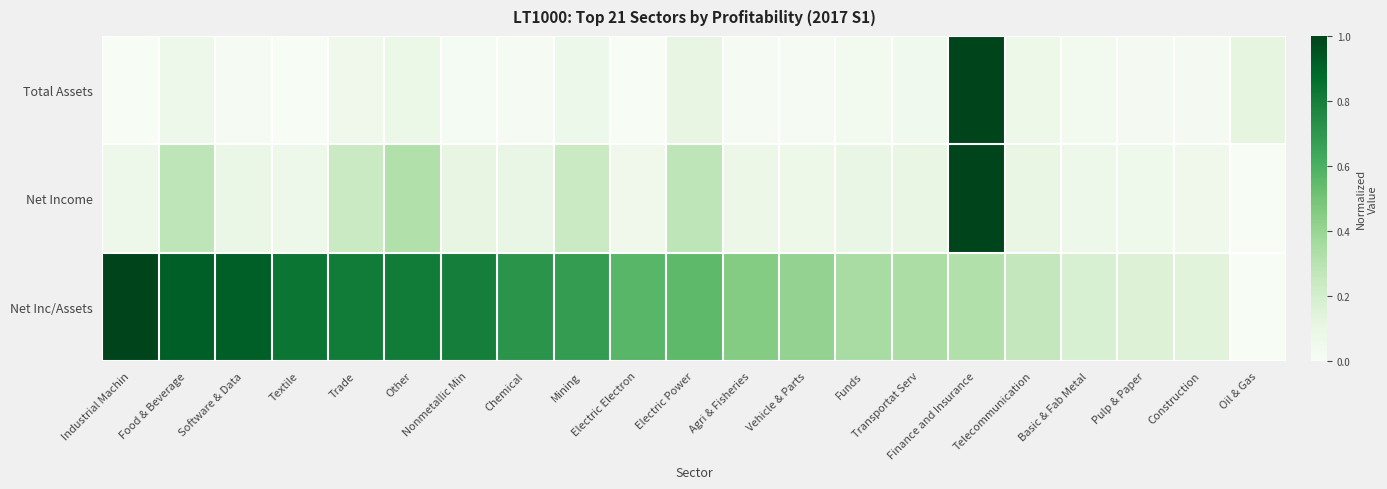

How many categories are shown in the chart?

21